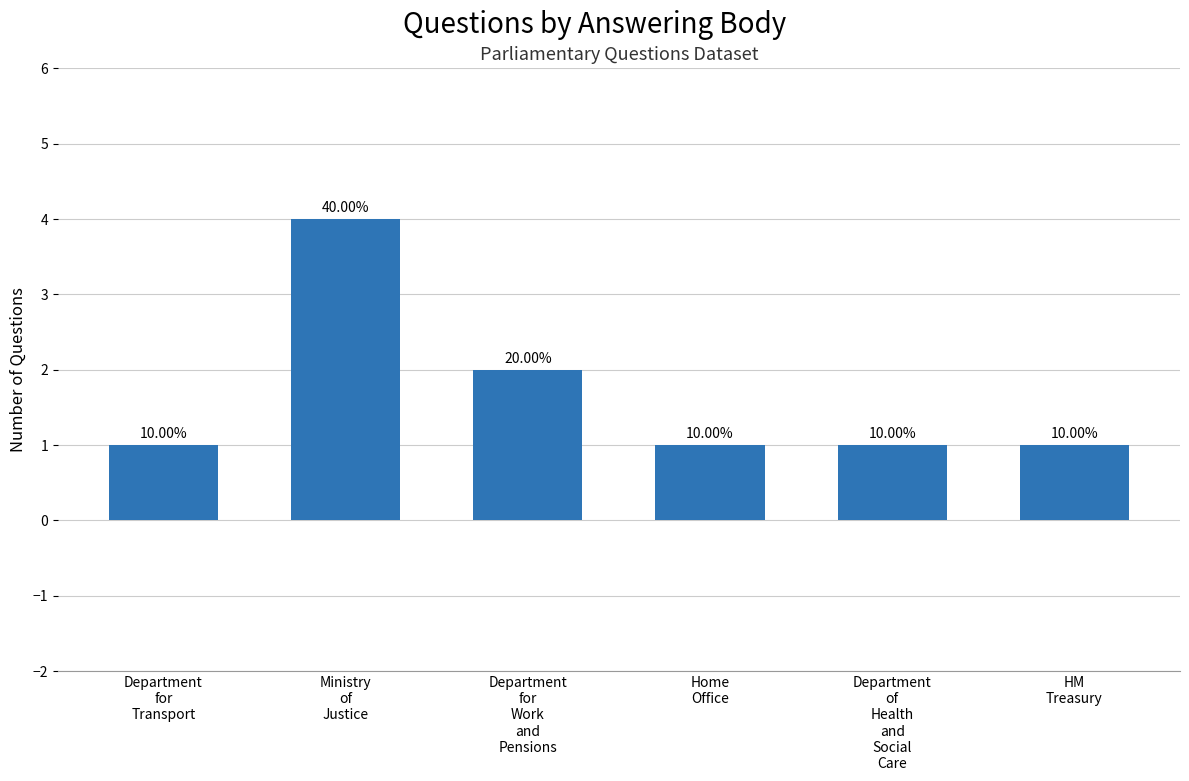

Does the chart contain any negative values?

No